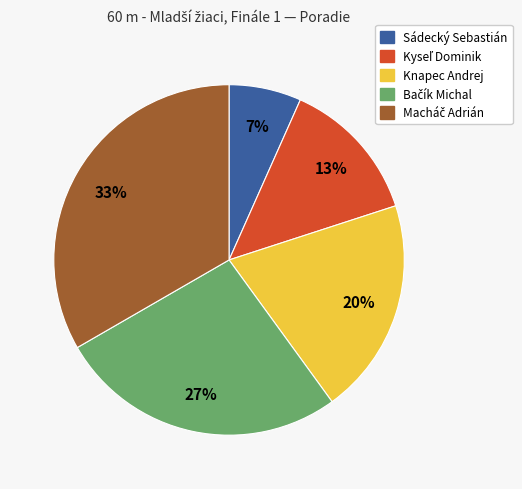

Is there any slice that represents more than half of the pie?

No